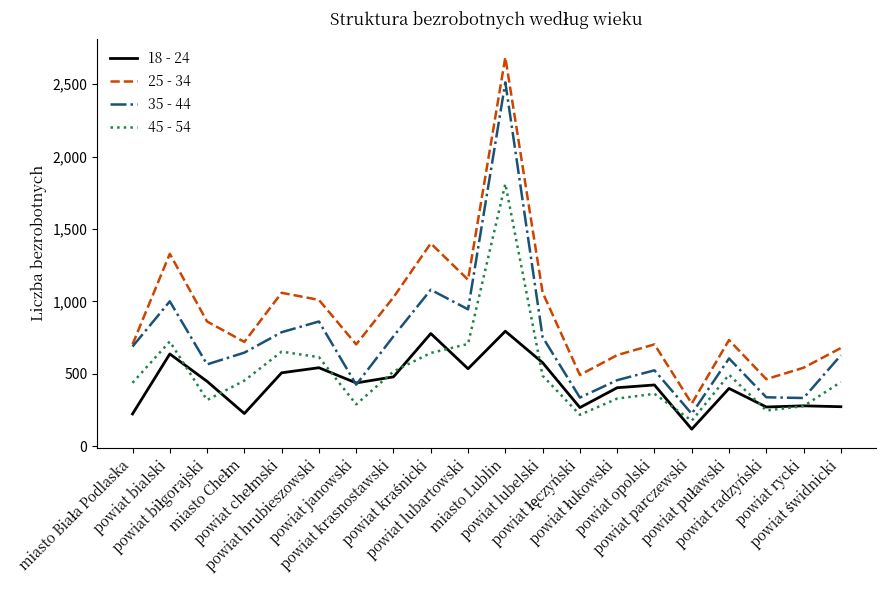

What is the sum of all 35 - 44 values?

14485